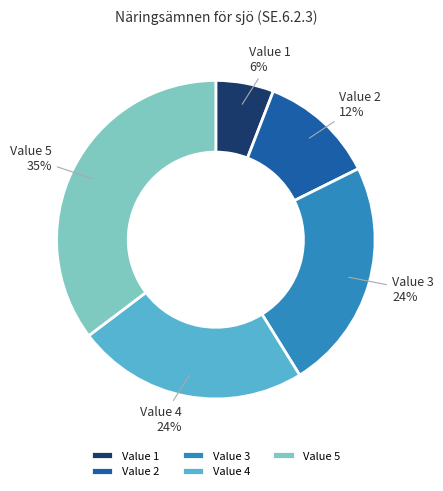

To the nearest percent, what is the difference between the largest and smallest slice percentages?

29%